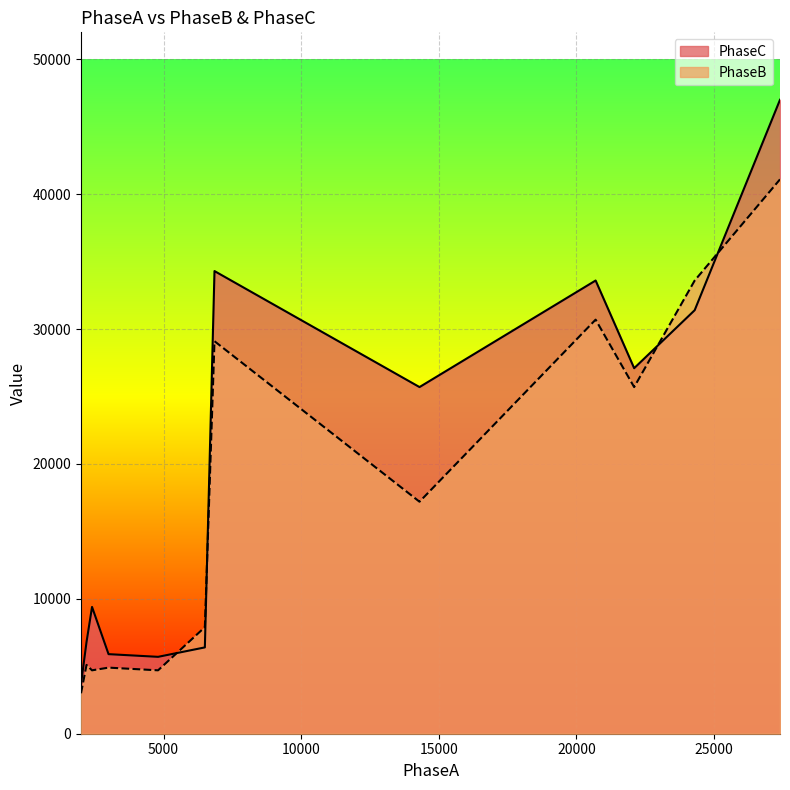

Which series has the largest total across all categories?

PhaseC